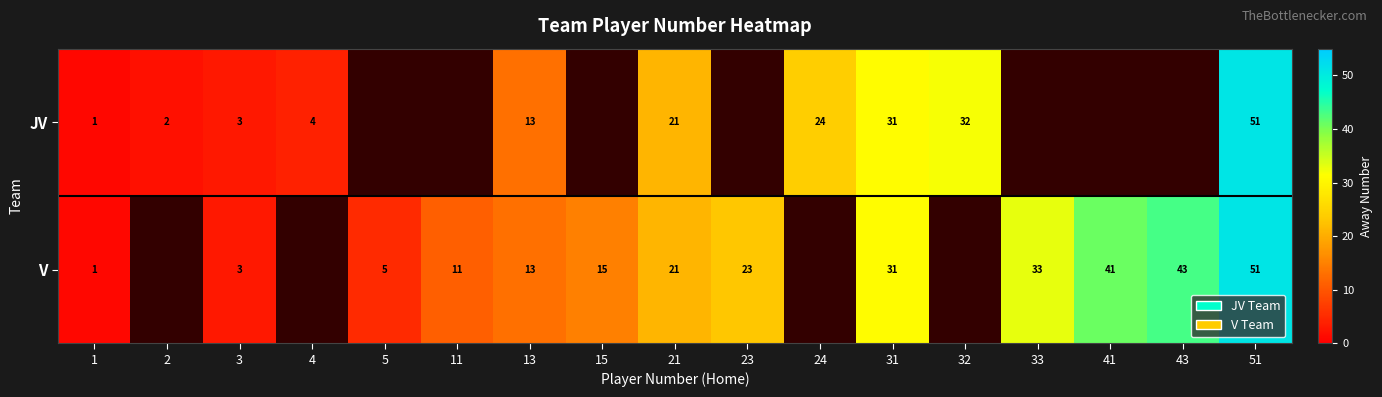

Is it true that V equals 32 at 21?

False